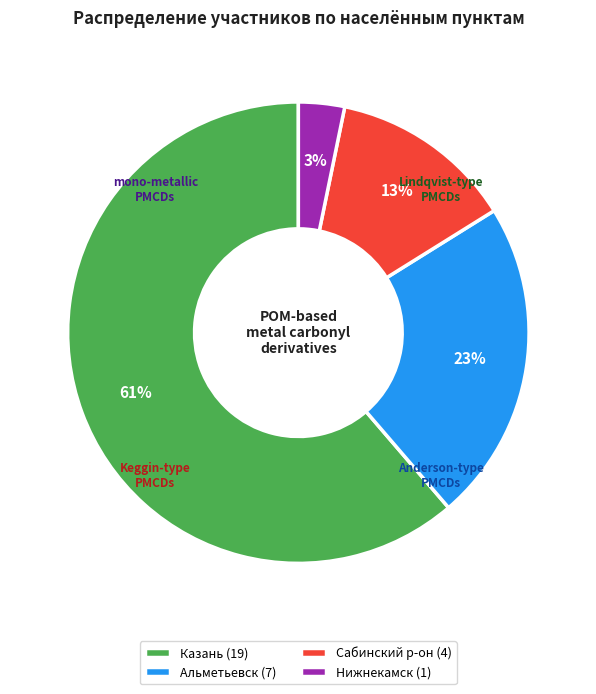

Is Казань the majority of the pie?

Yes